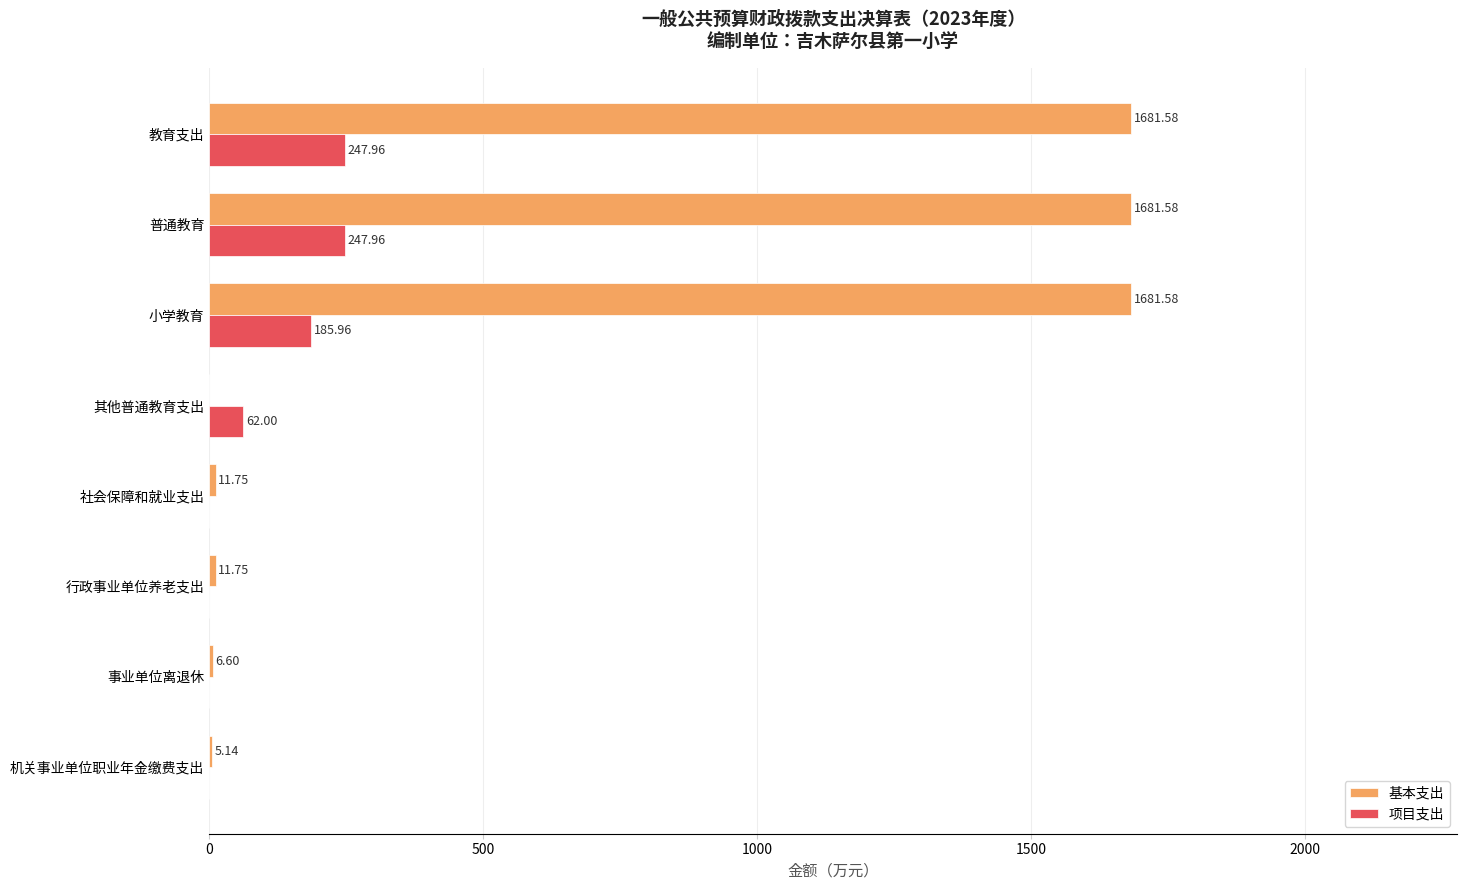

What is the sum of the 基本支出 values at 社会保障和就业支出 and 事业单位离退休?

18.4